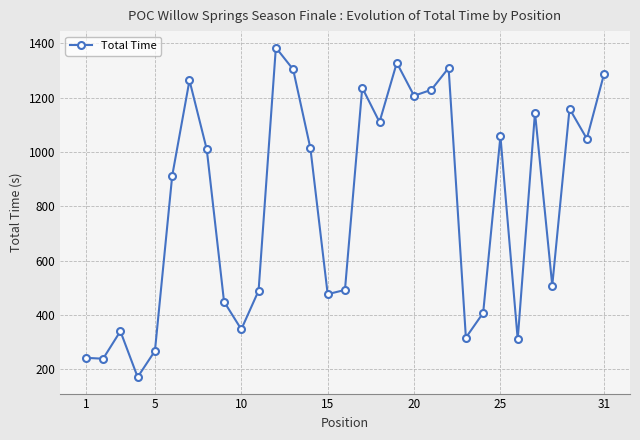

What is the minimum value shown in the chart?

171.8